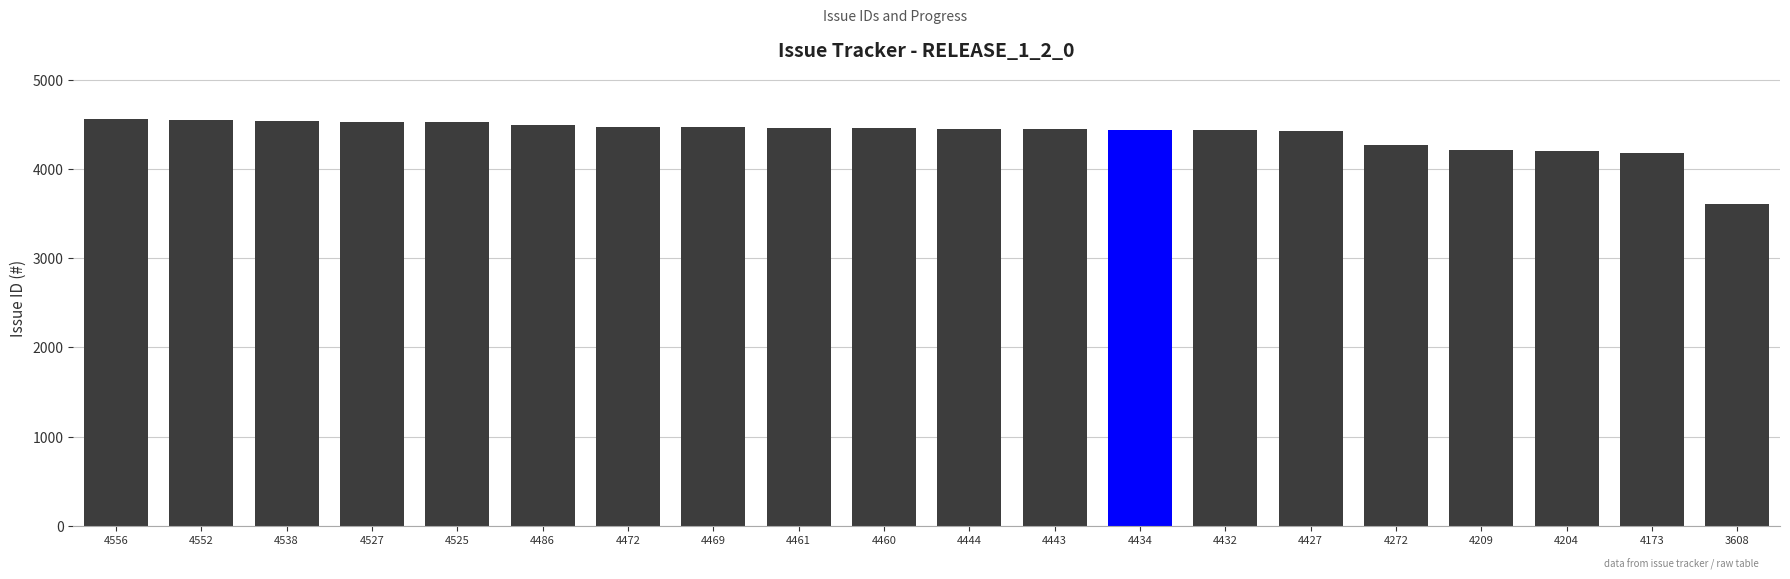

What is the average value?

4385